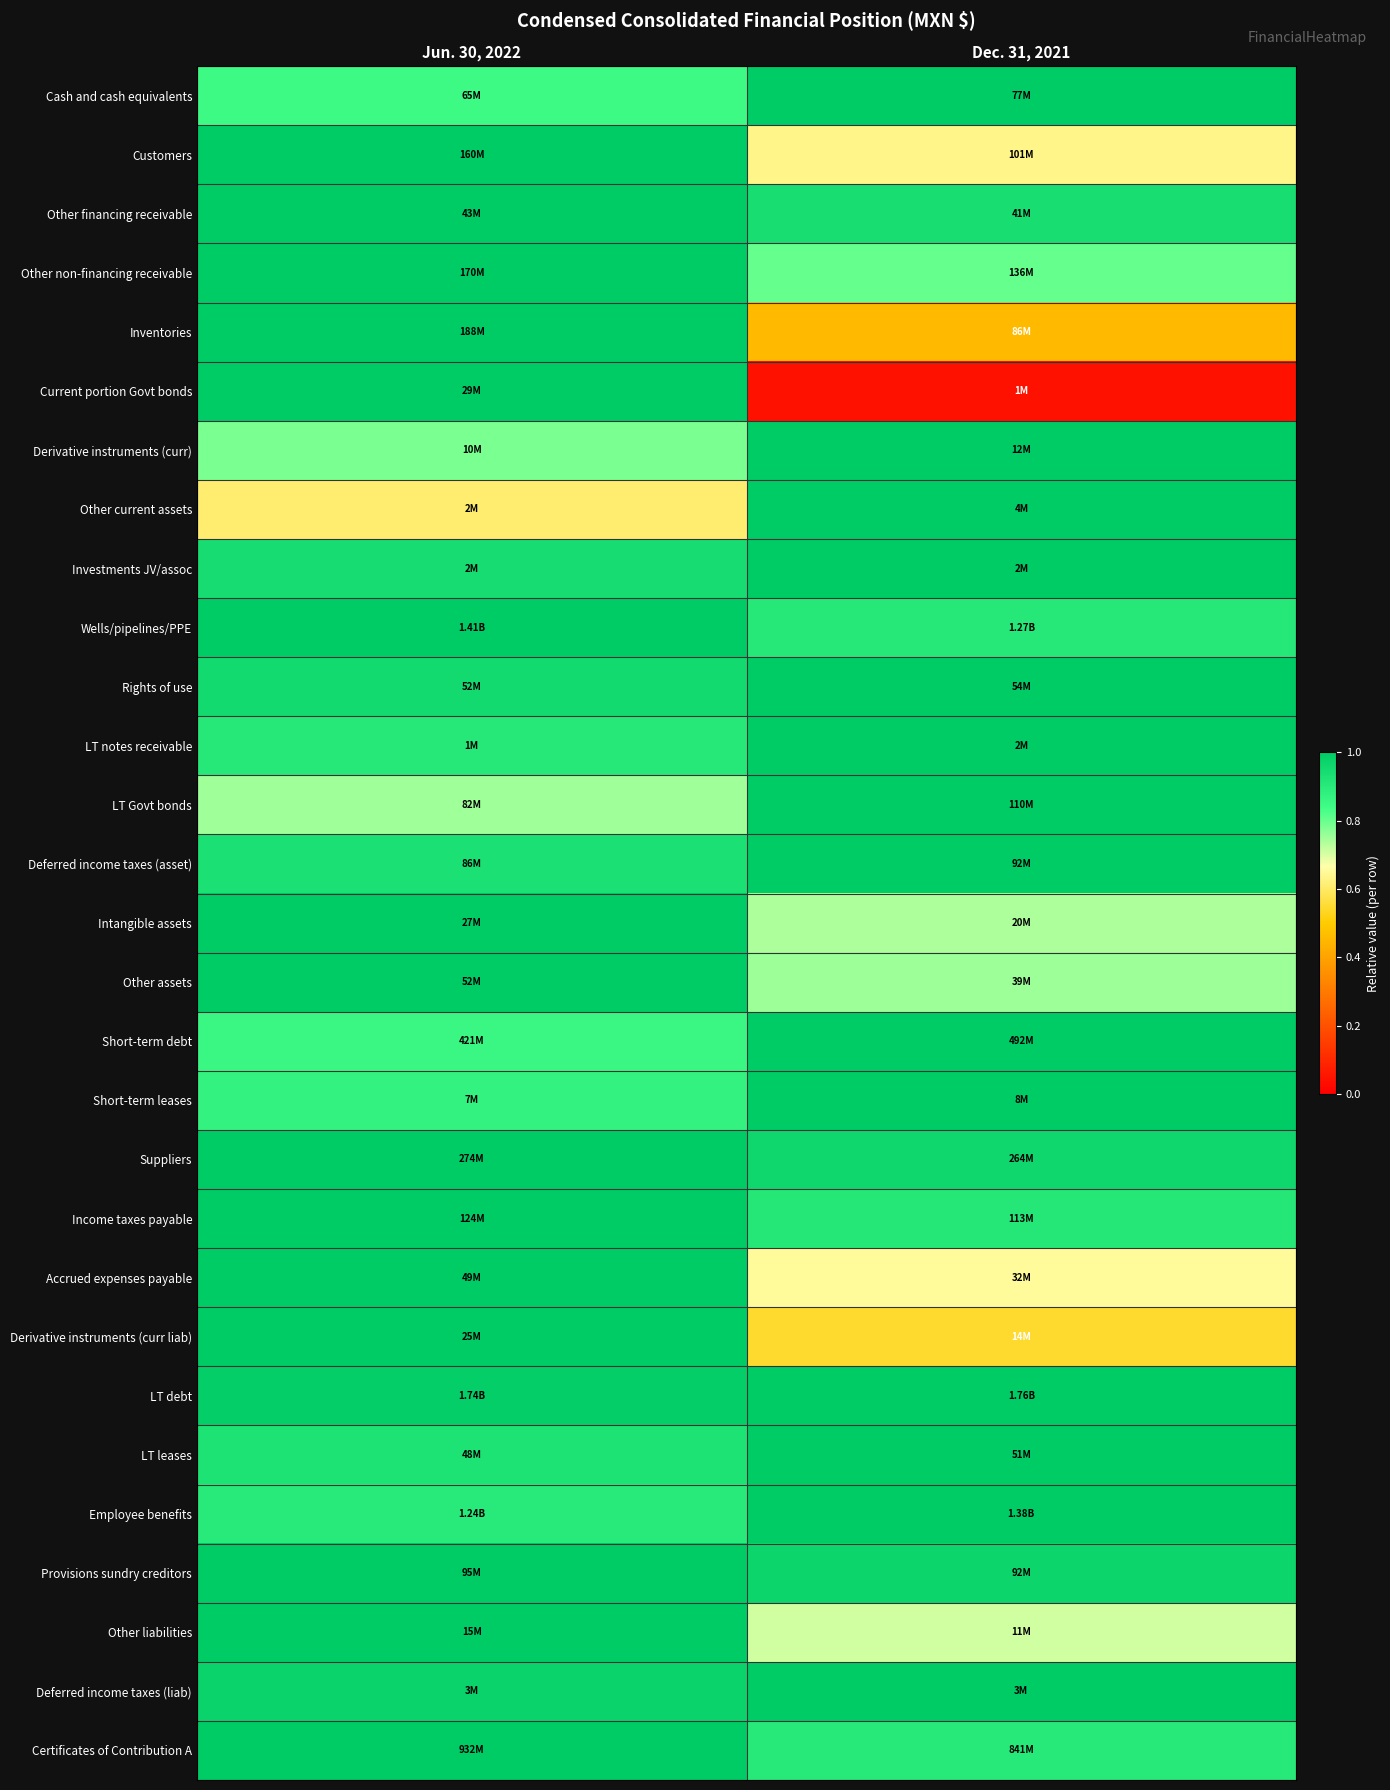

Which series has the widest spread of values?

Current portion Govt bonds